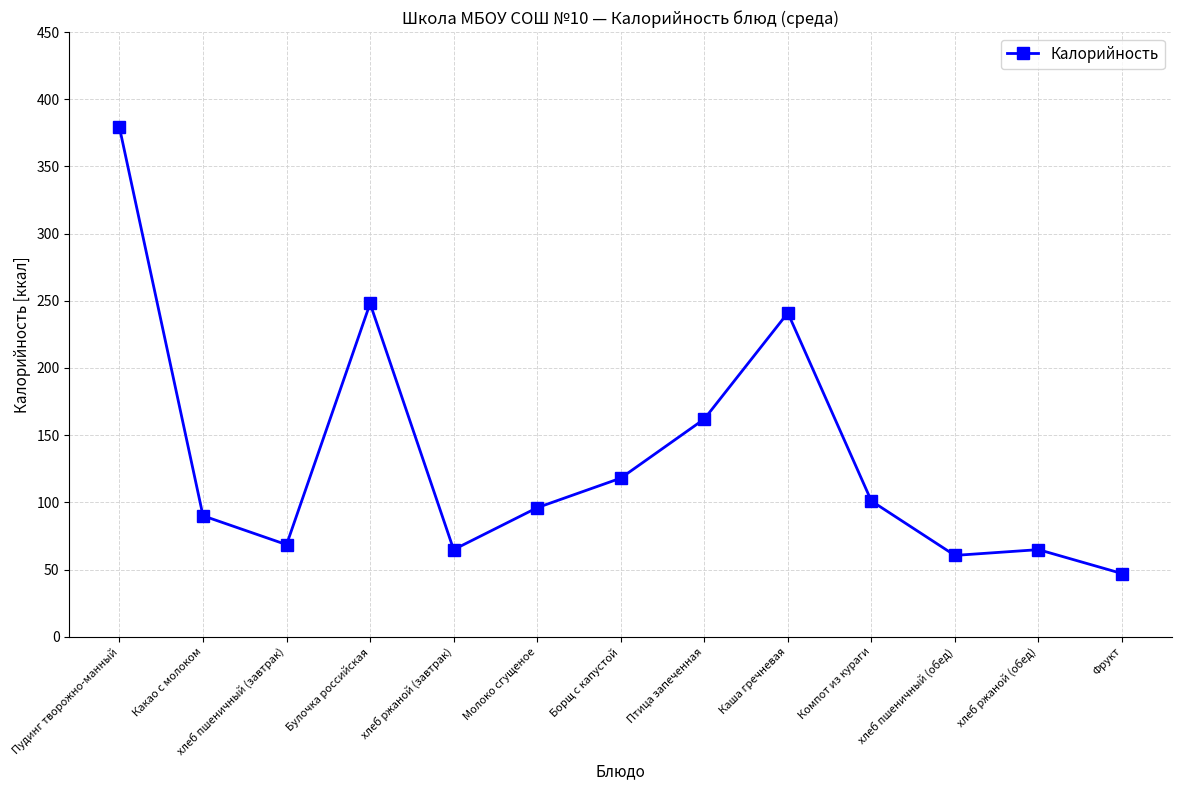

How many interior local valleys (lower than both neighbors) does the data have?

3